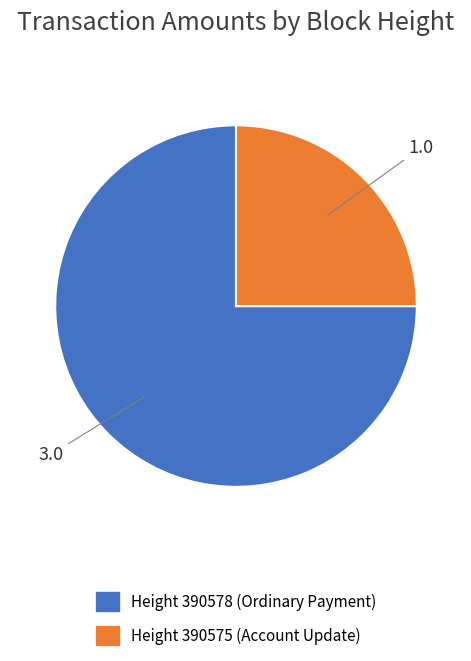

Count the number of slices in the pie.

2